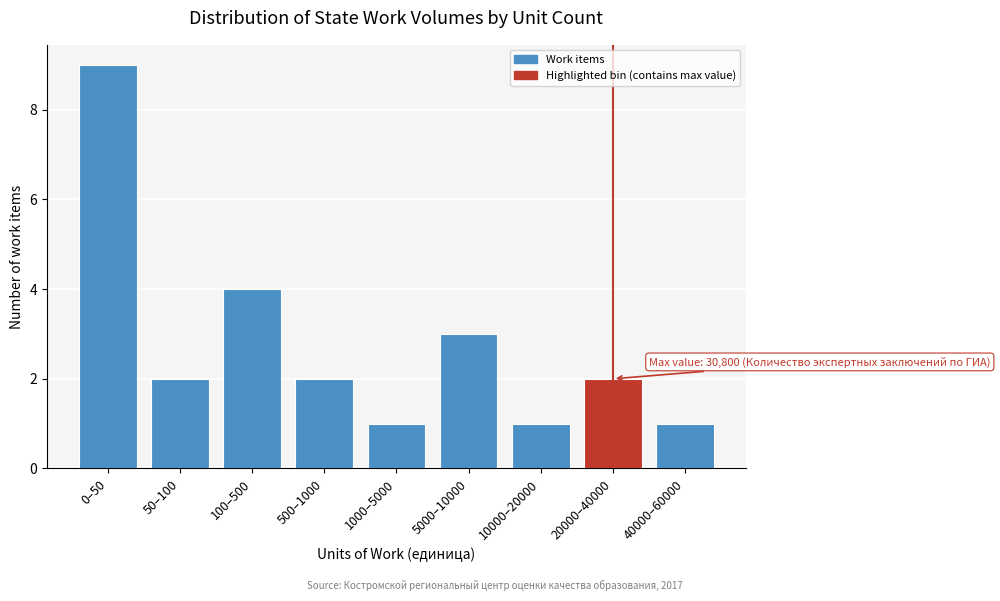

Reading left to right, transcribe all the data shown in this chart.

0–50=9	50–100=2	100–500=4	500–1000=2	1000–5000=1	5000–10000=3	10000–20000=1	20000–40000=2	40000–60000=1